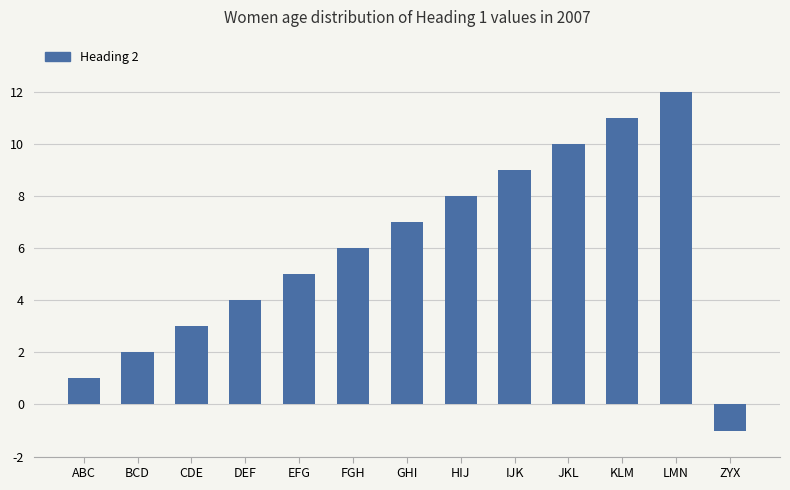

What is the value of the 4th bar from the left?

4